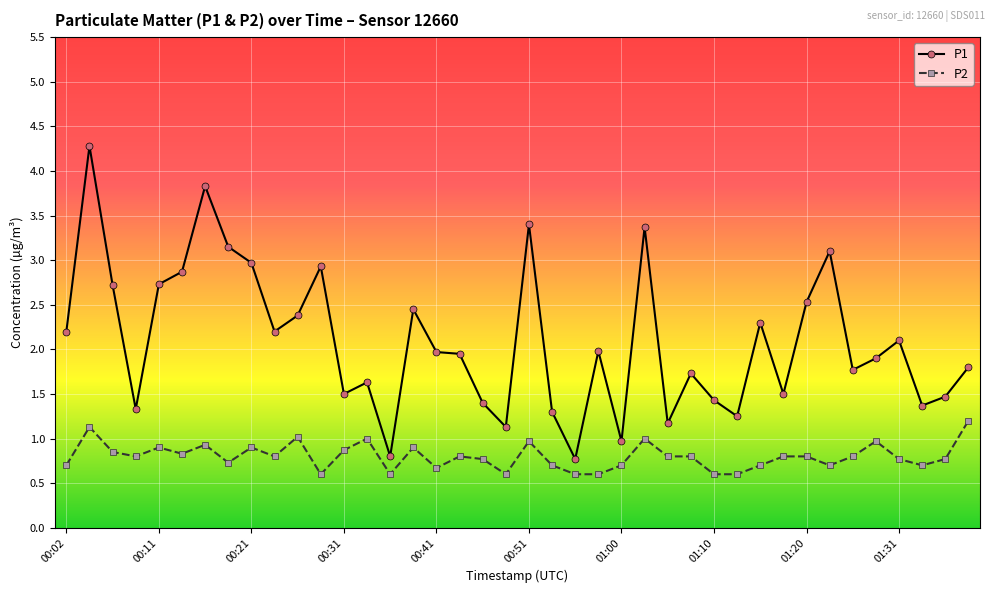

What is the value of the P2 point at the 31st from the left?

0.7